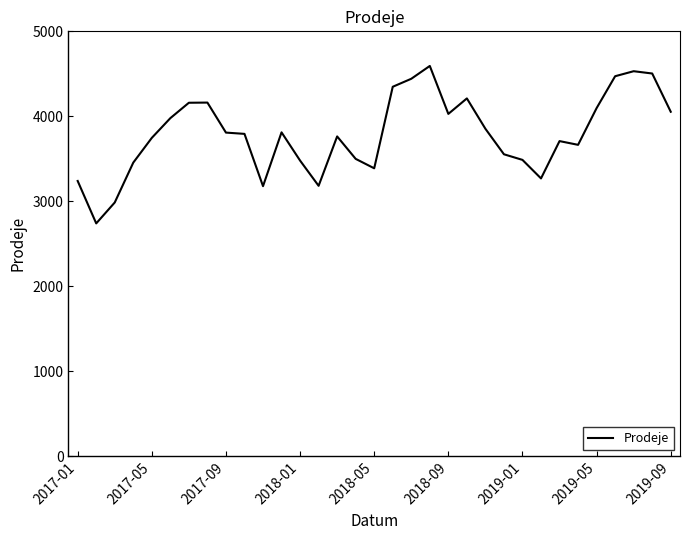

What is the difference between the maximum and minimum values?

1852